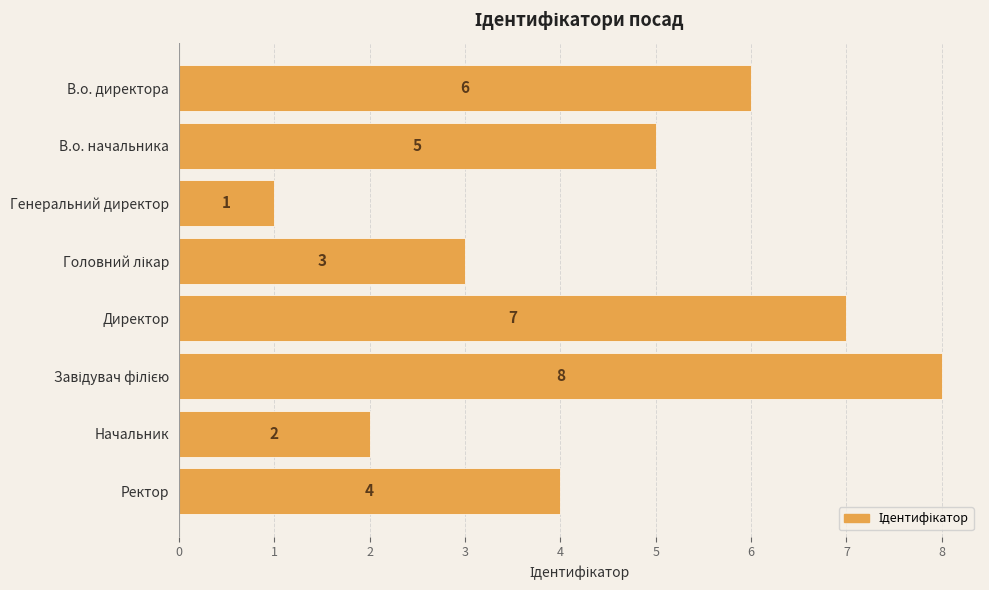

Does the chart contain any negative values?

No